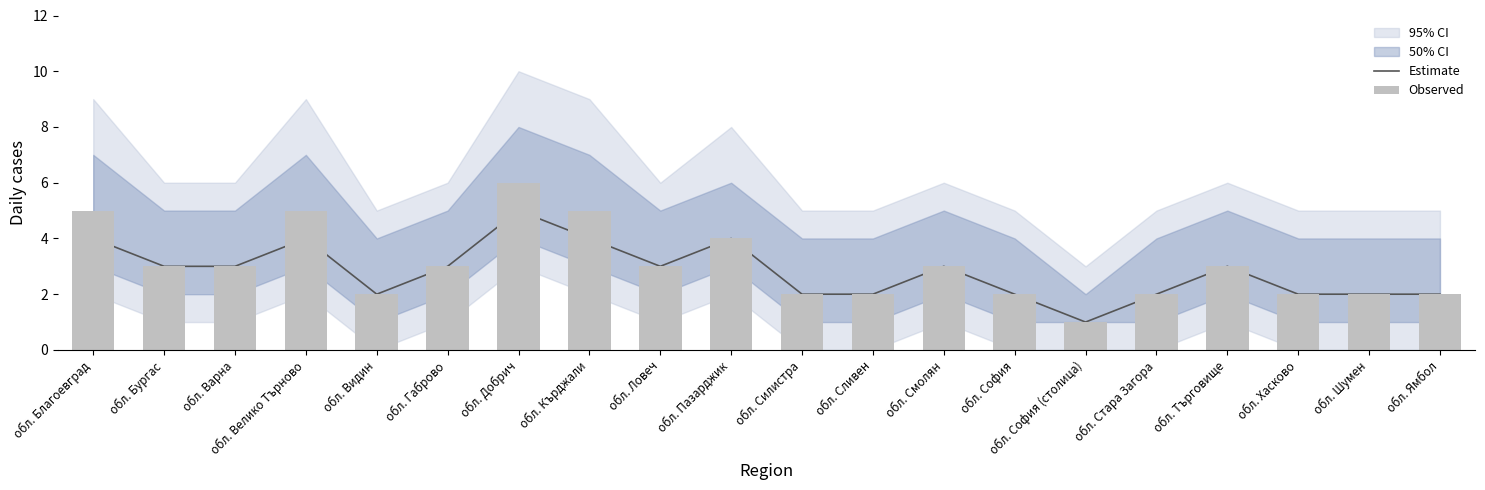

What is the sum of the Observed values at обл. Варна and обл. София?

5